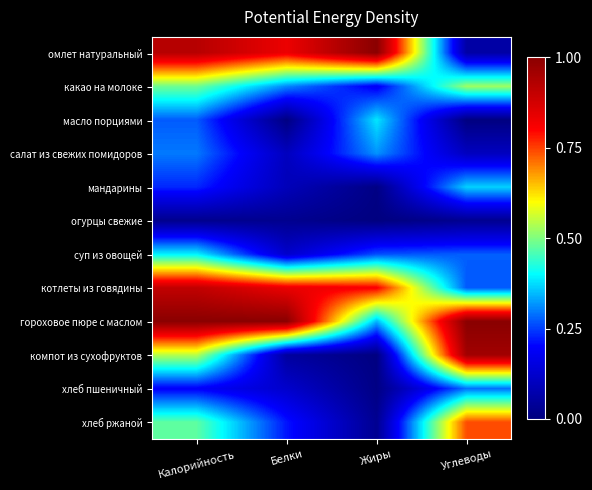

Rank the series by their maximum value, from lowest to highest.

огурцы свежие, хлеб пшеничный, салат из свежих помидоров, мандарины, масло порциями, суп из овощей, какао на молоке, хлеб ржаной, котлеты из говядины, компот из сухофруктов, омлет натуральный, гороховое пюре с маслом